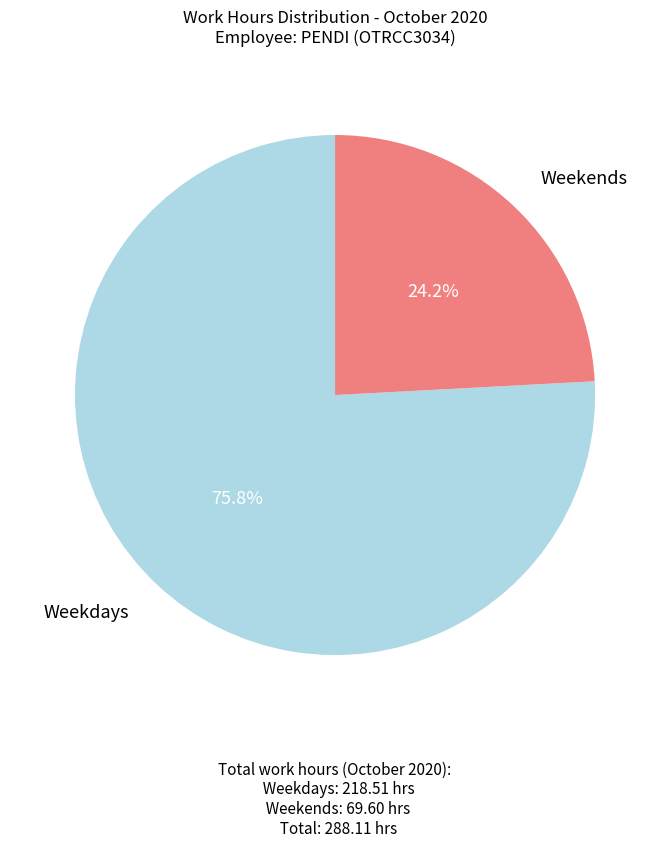

What is the smallest slice in the pie chart?

Weekends